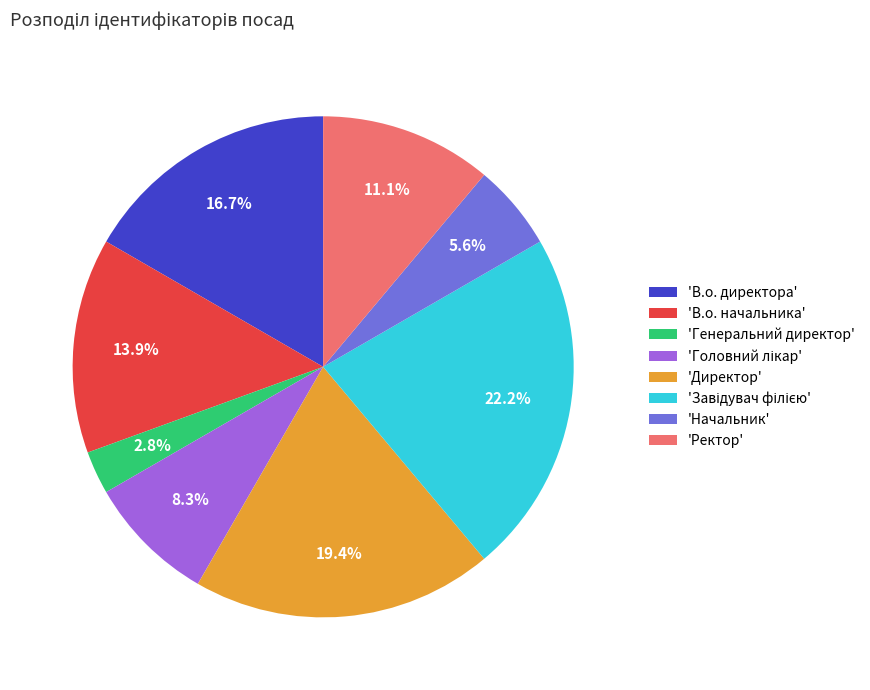

What is the smallest slice in the pie chart?

'Генеральний директор'